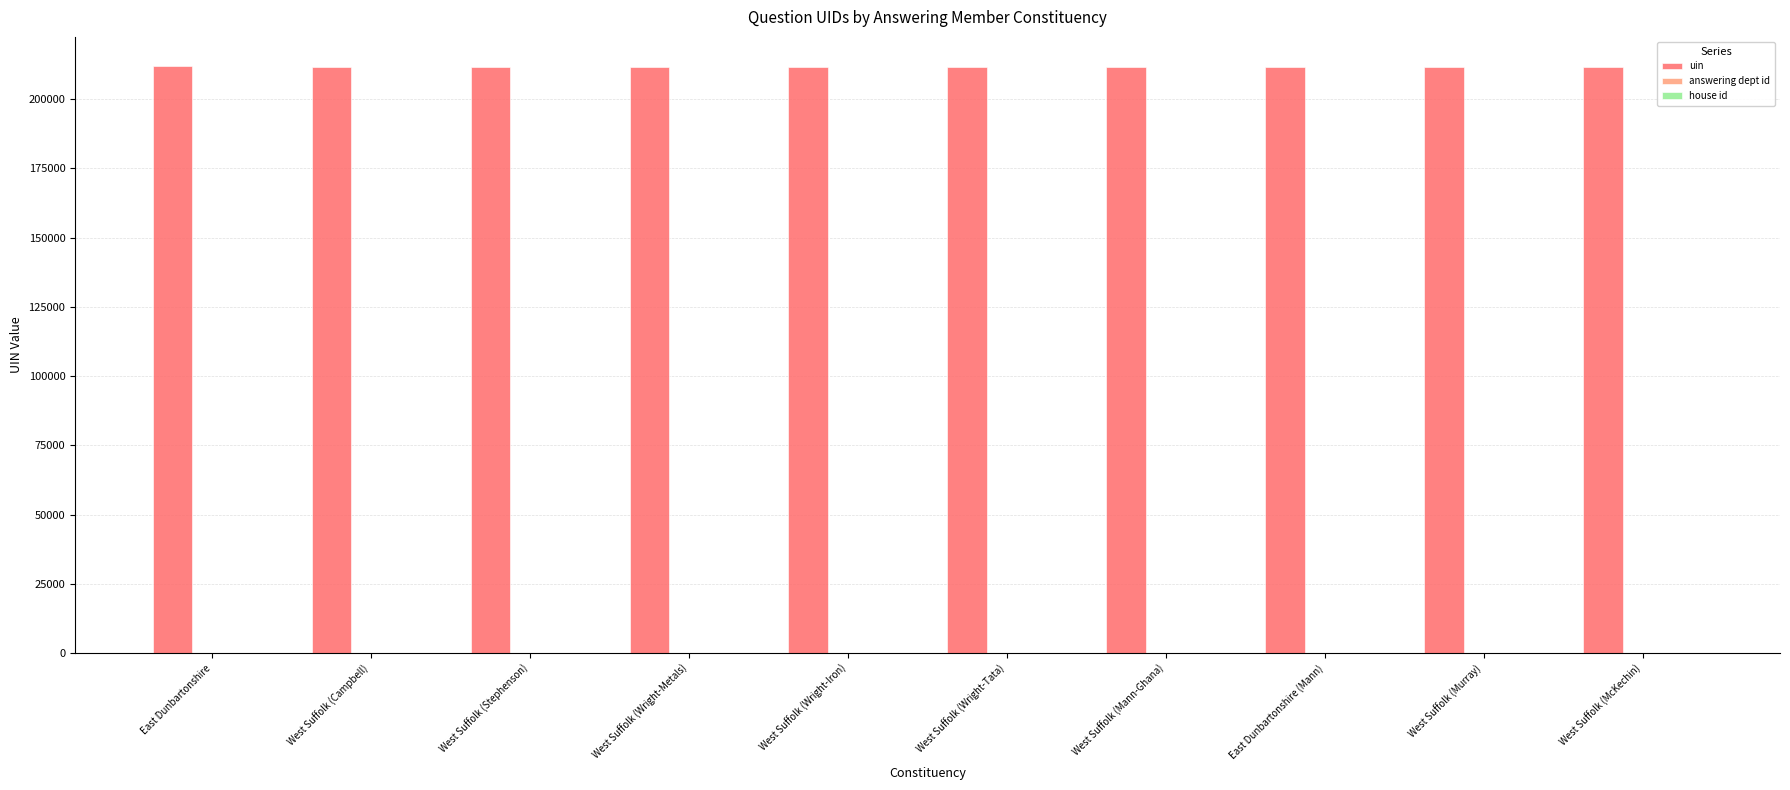

What is the sum of all uin values?

2115377